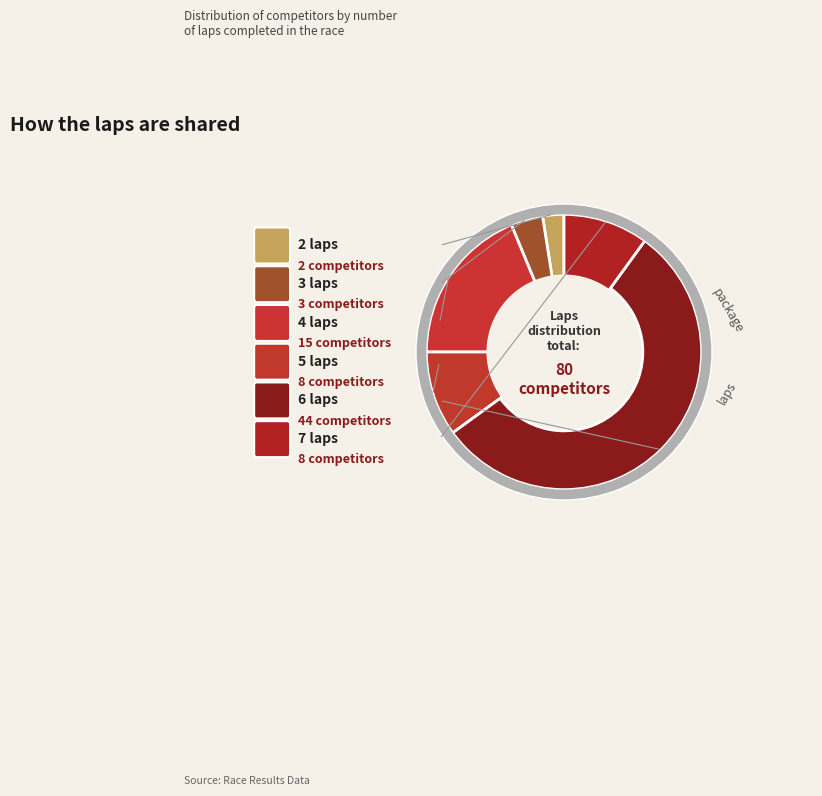

To the nearest percent, what portion does 2 laps represent?

2%